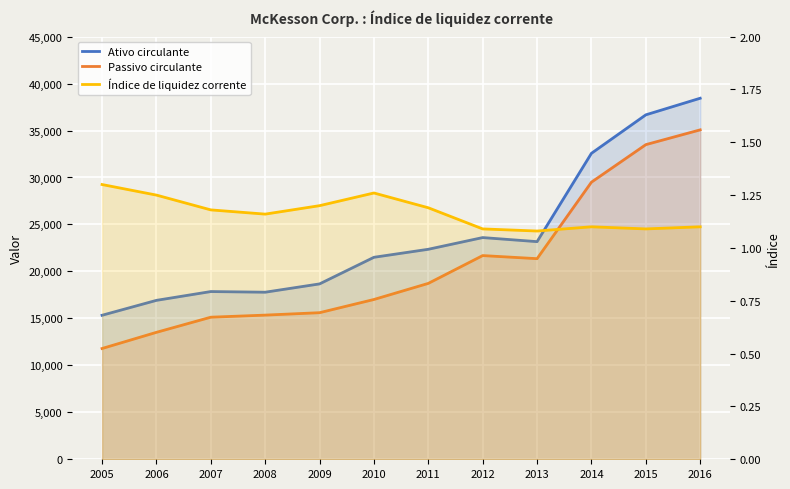

The Índice de liquidez corrente series shows 1.2 at 2011. True or false?

True